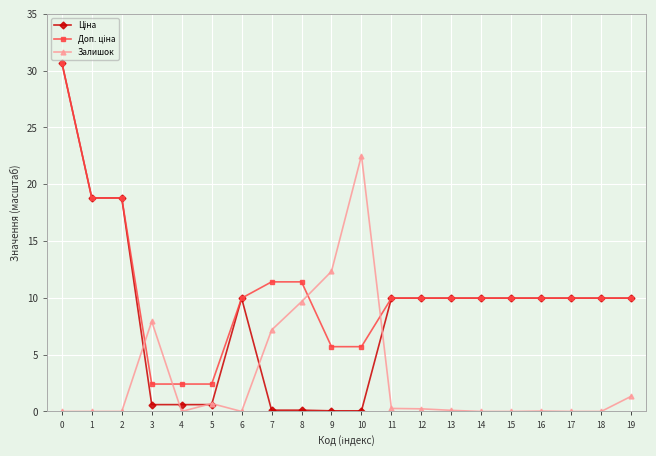

How many categories are shown in the chart?

20